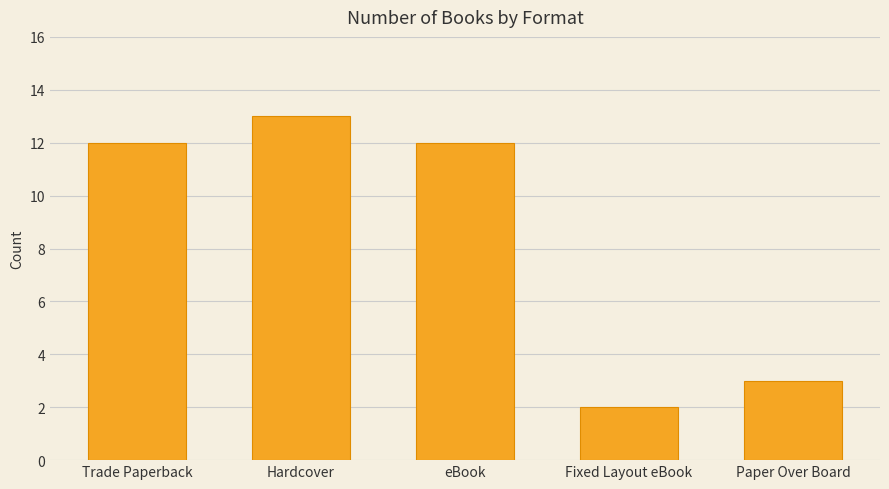

What is the minimum value shown in the chart?

2